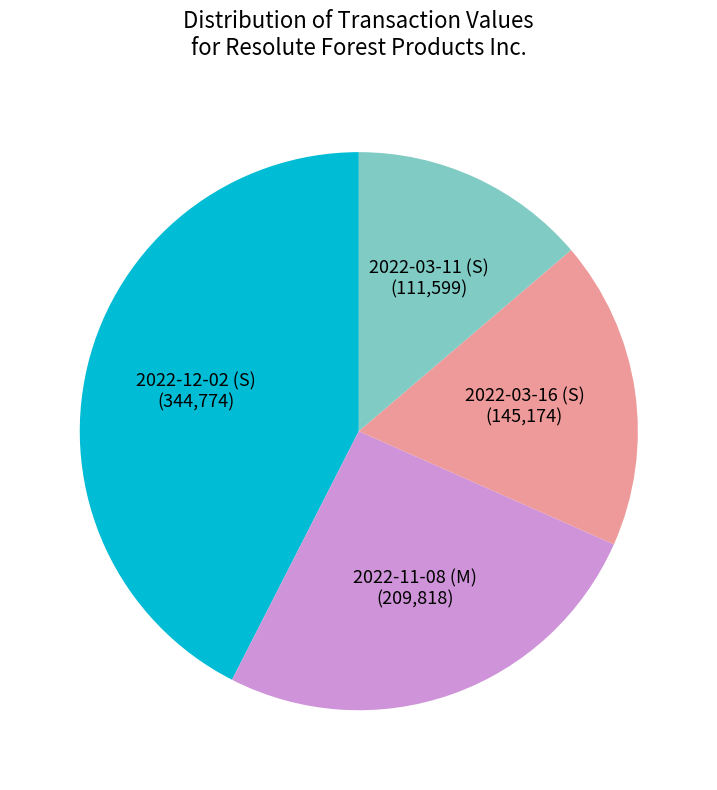

True or false: 2022-12-02 (S) accounts for 42% of the total.

True